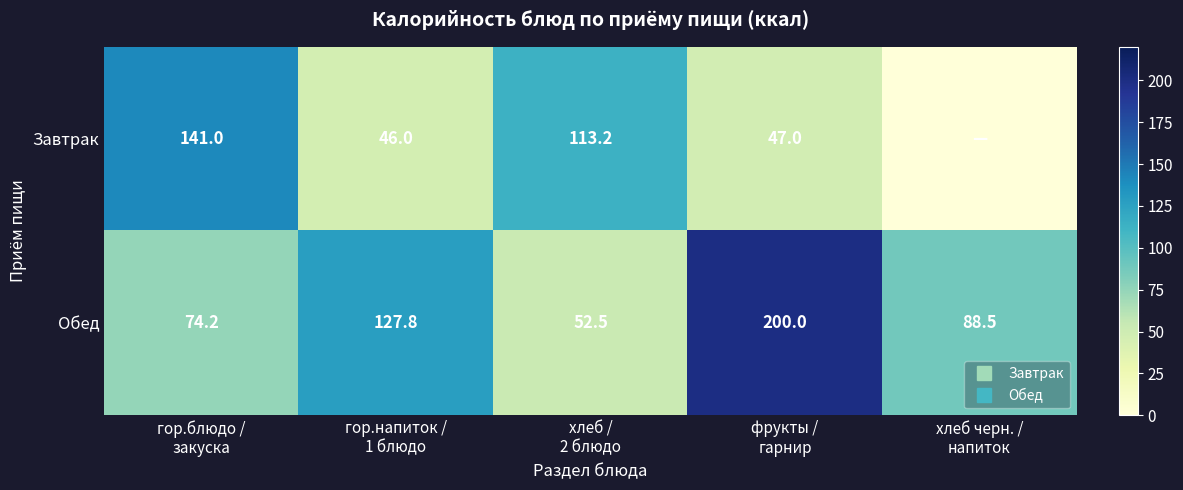

Which series has the largest range (max minus min)?

Обед